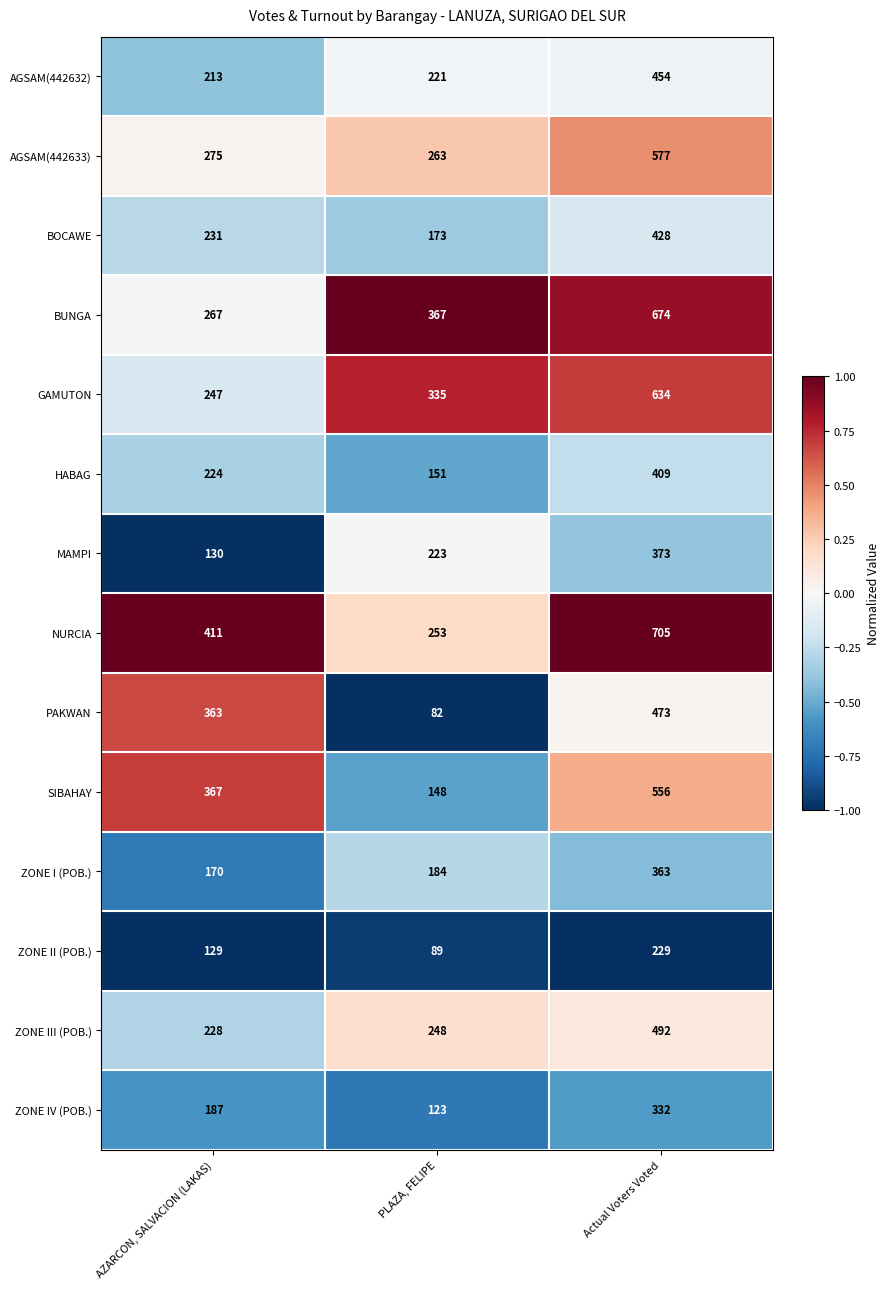

Which series has the largest total across all categories?

NURCIA